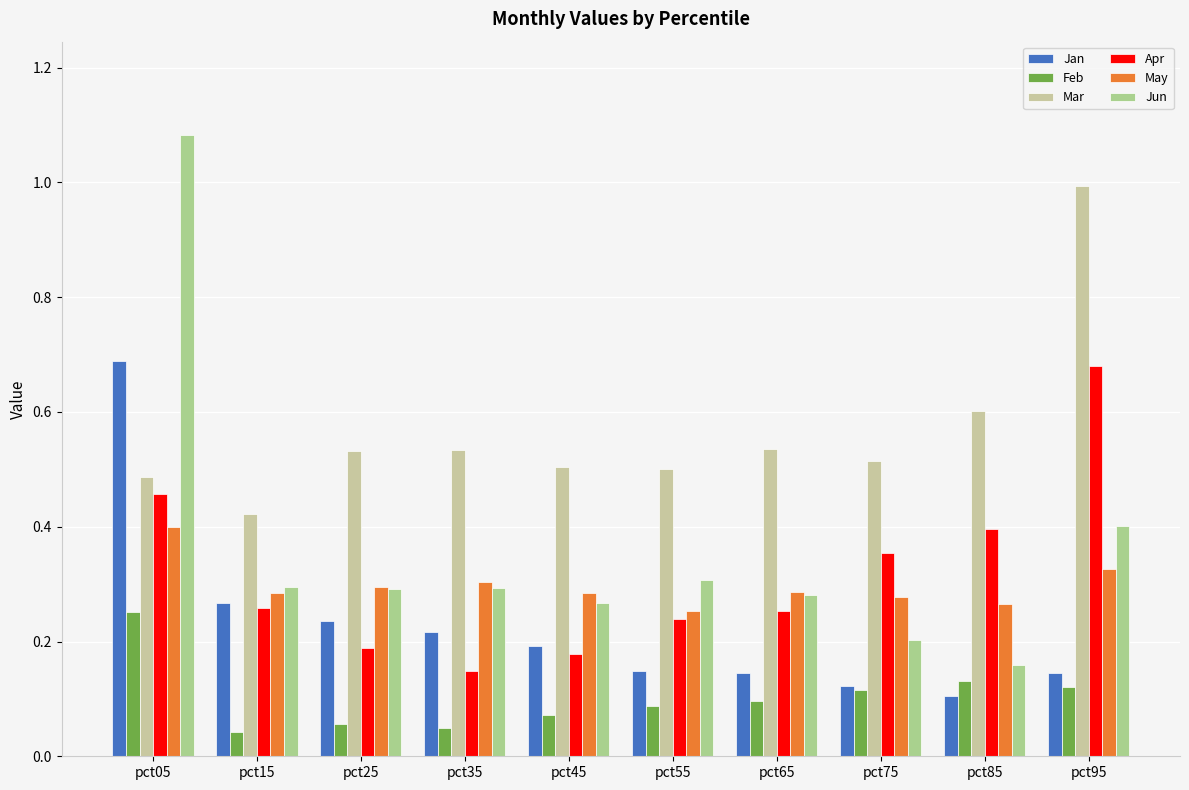

Where is May nearest to the value 0?

pct55